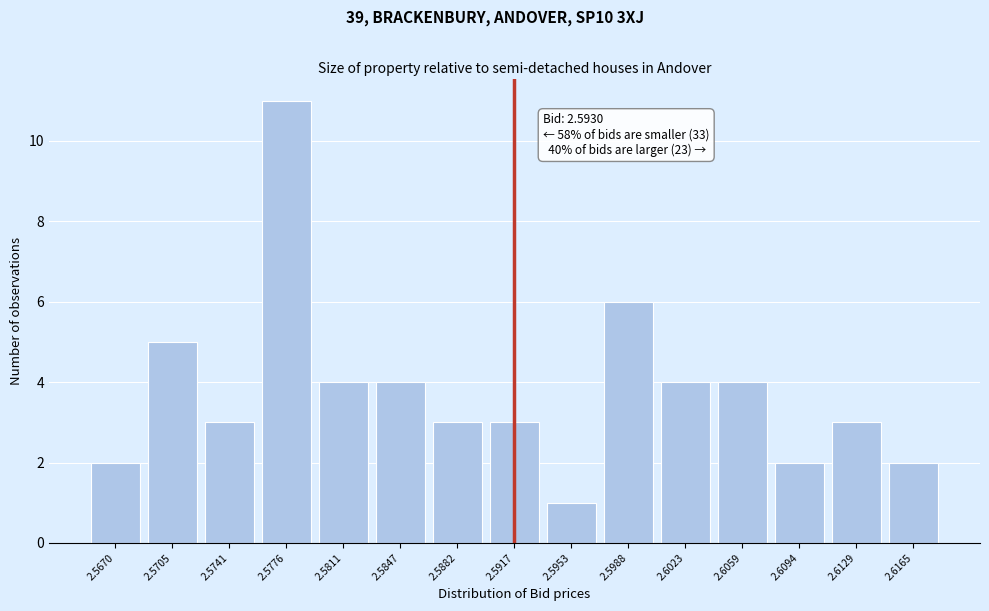

Reading left to right, list all the values displayed in this chart.

2	5	3	11	4	4	3	3	1	6	4	4	2	3	2